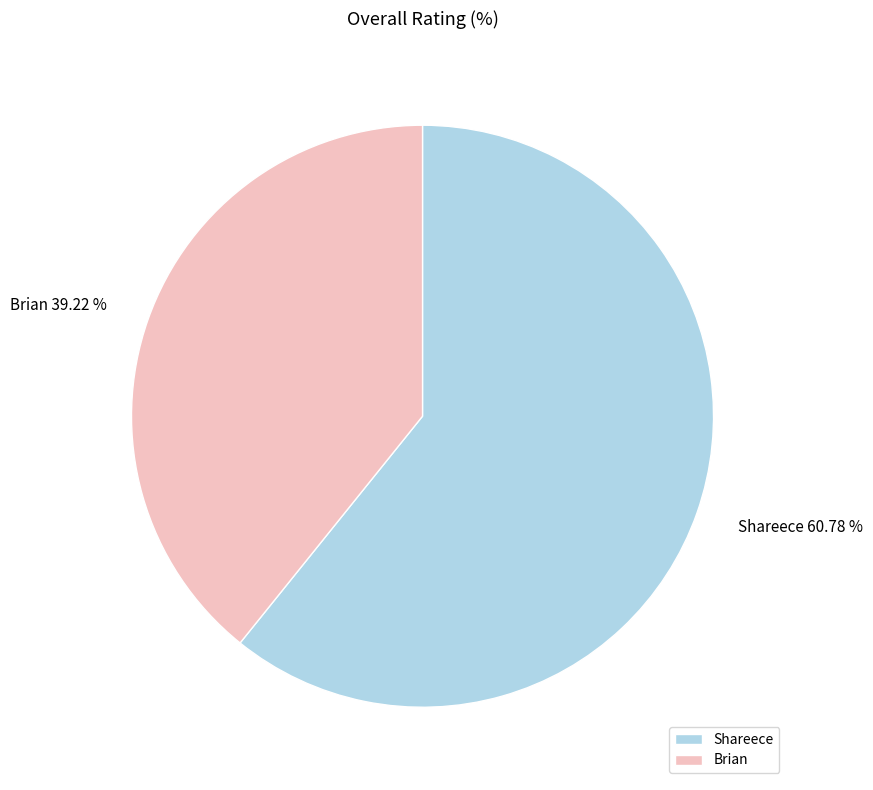

Approximately how many times larger is the value at Brian compared to Shareece?

0.6